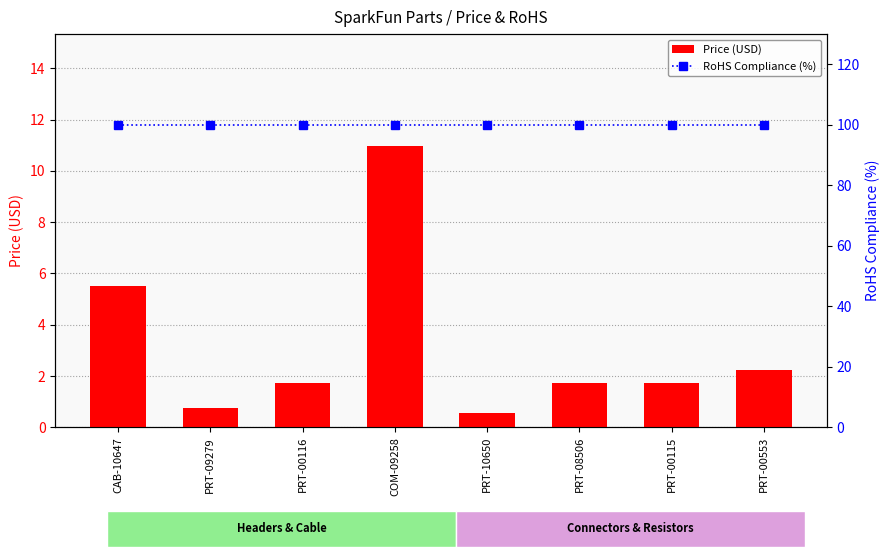

Rank the series by their average value, from lowest to highest.

Price (USD), RoHS Compliance (%)